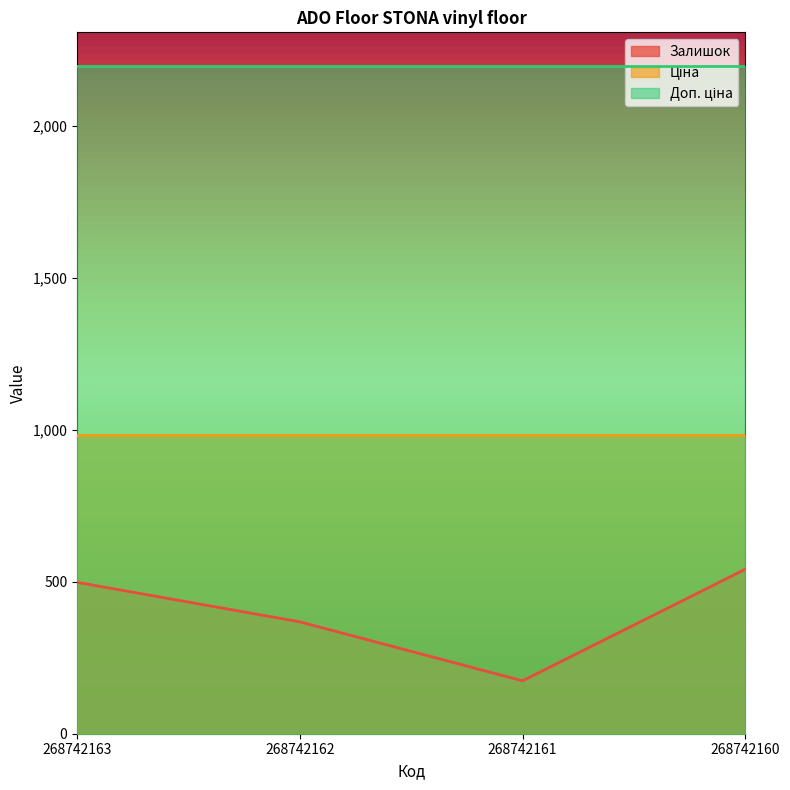

What is the sum of all Залишок values?

1581.0